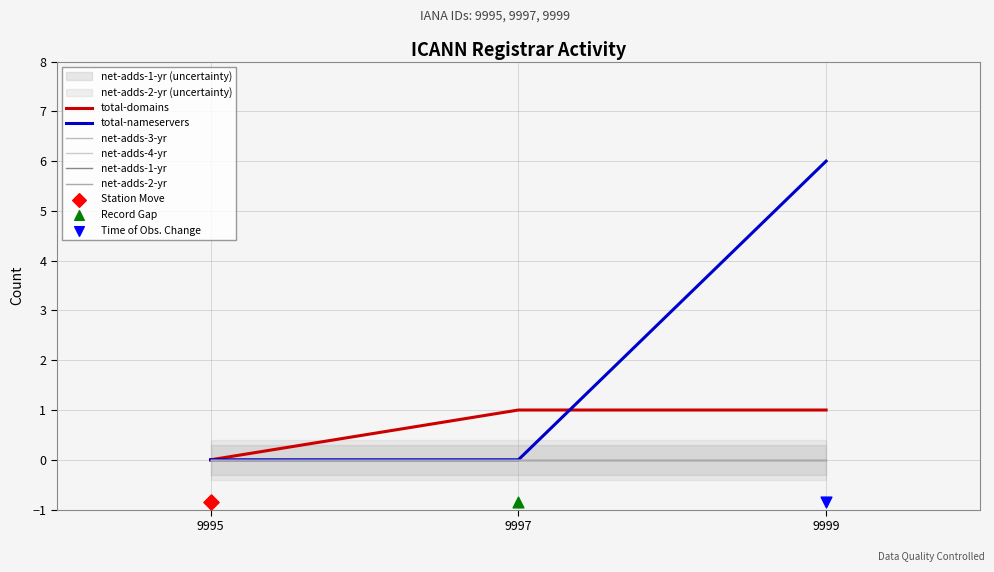

What are all the series names shown in the legend?

total-domains, total-nameservers, net-adds-3-yr, net-adds-4-yr, net-adds-1-yr, net-adds-2-yr